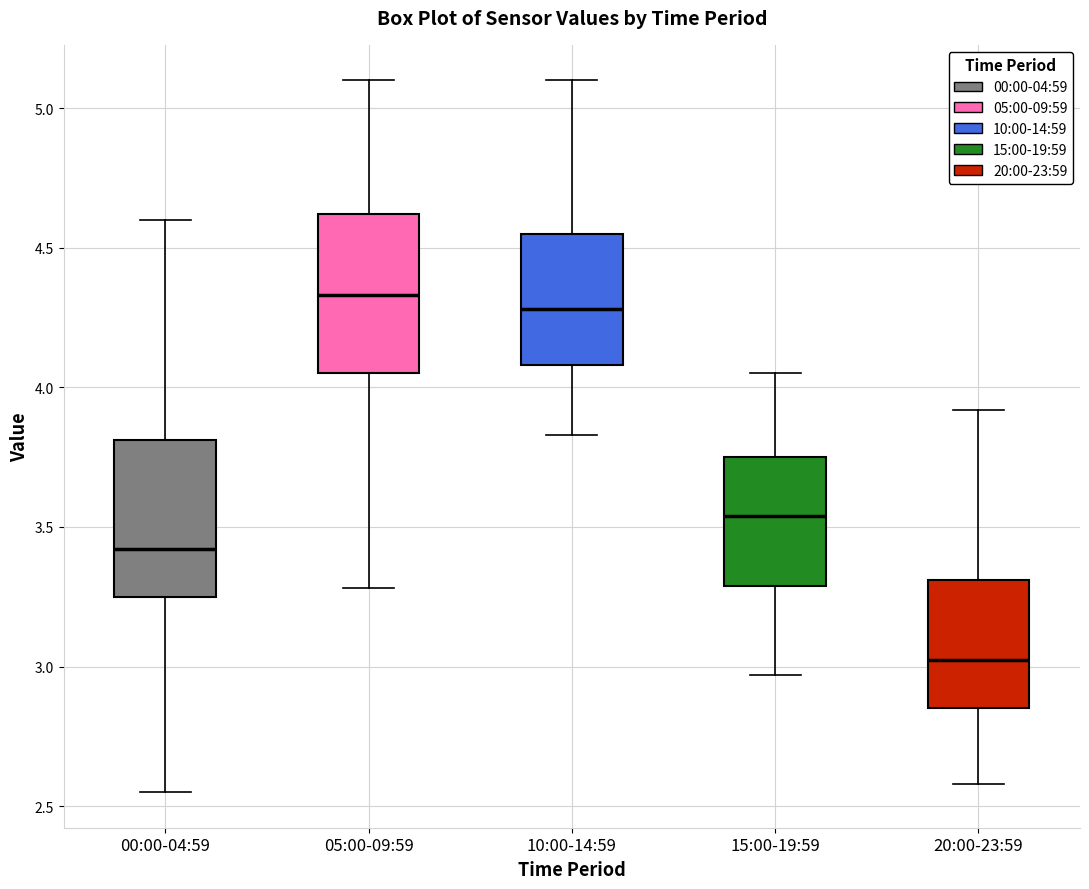

Where is the lower edge of the box for 15:00-19:59 on the y-axis? The values are not printed on the chart, so give them approximately, as read against the axis.

3.30